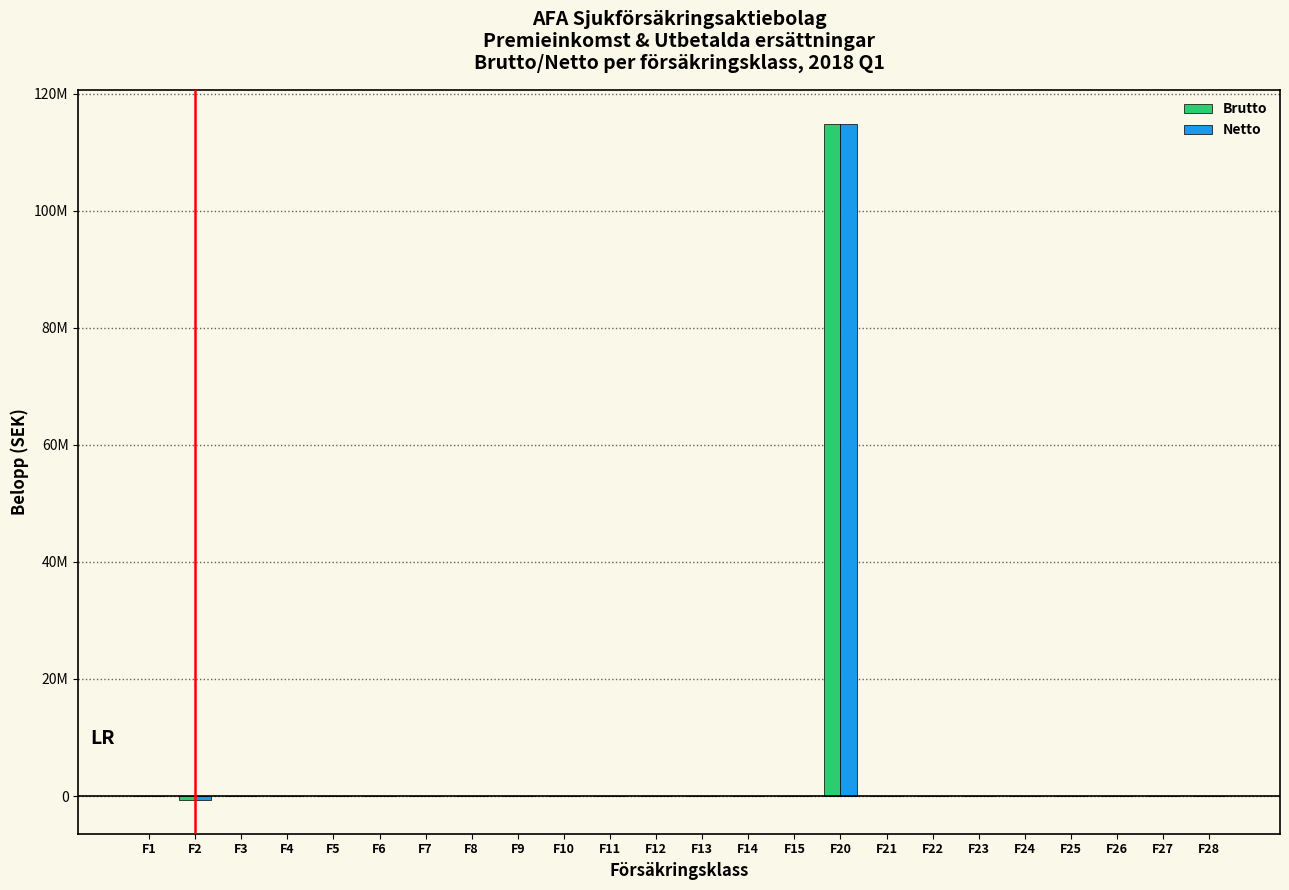

What are all the series names shown in the legend?

Brutto, Netto